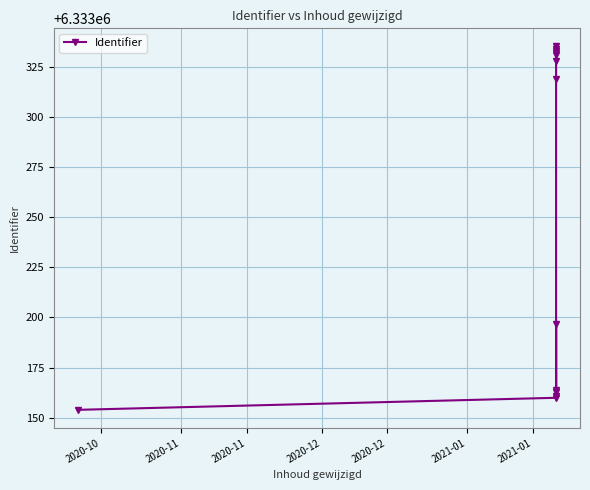

True or false: there are more than 2 points higher than both neighbors.

True